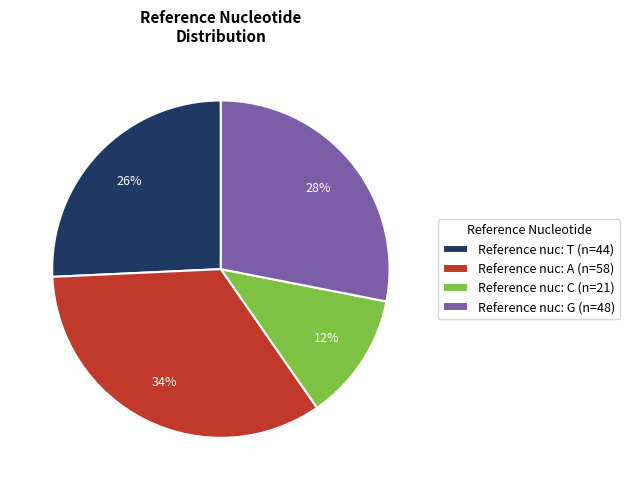

Which category has the smallest portion of the pie?

Reference nuc: C (n=21)